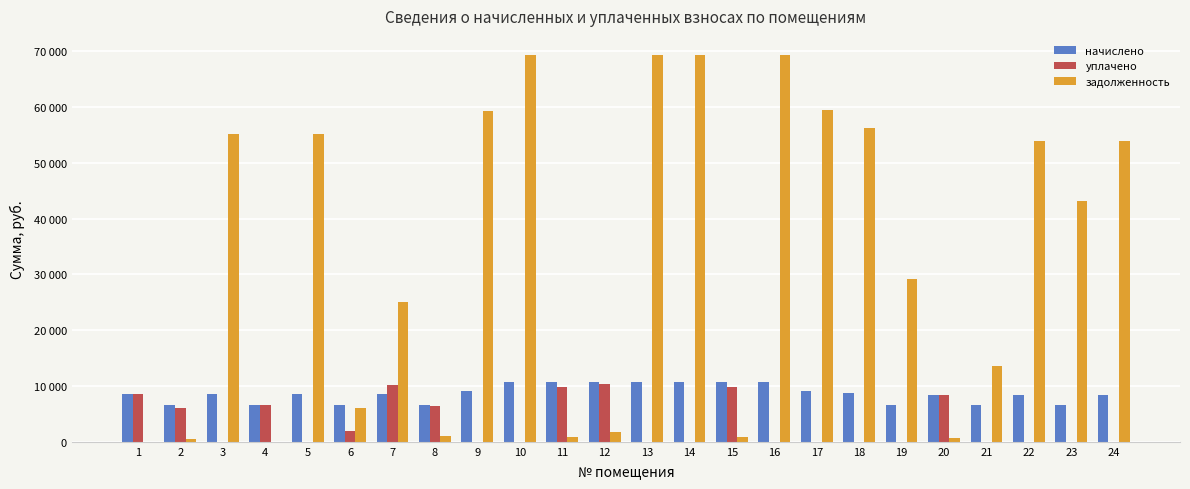

Are the bars grouped side by side (vs. stacked)?

Yes